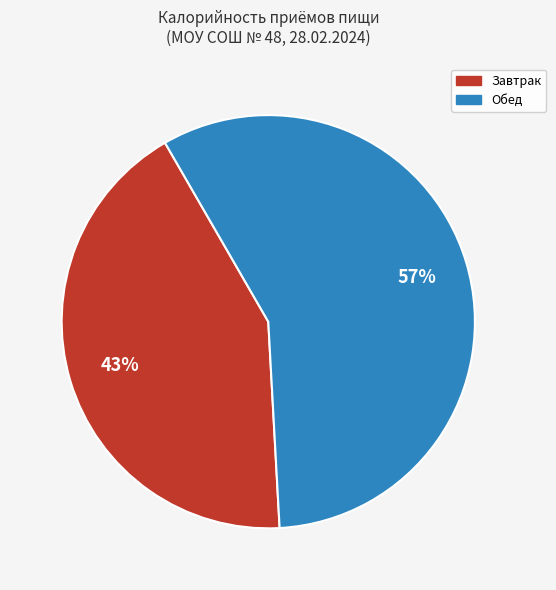

To the nearest percent, what is the average slice percentage?

50%